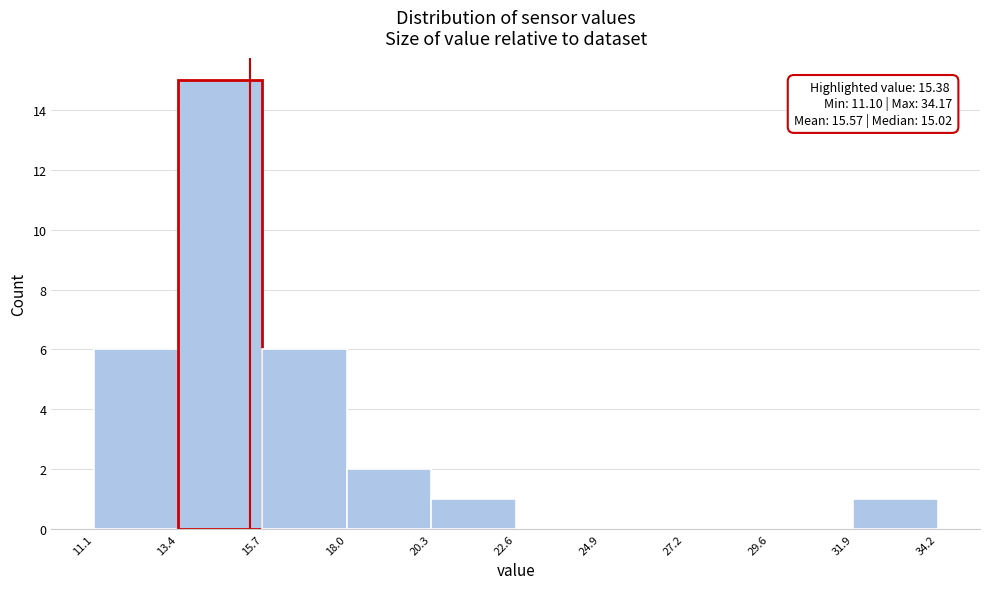

Over which range of the x-axis is the bar tallest?

13.4 to 15.7